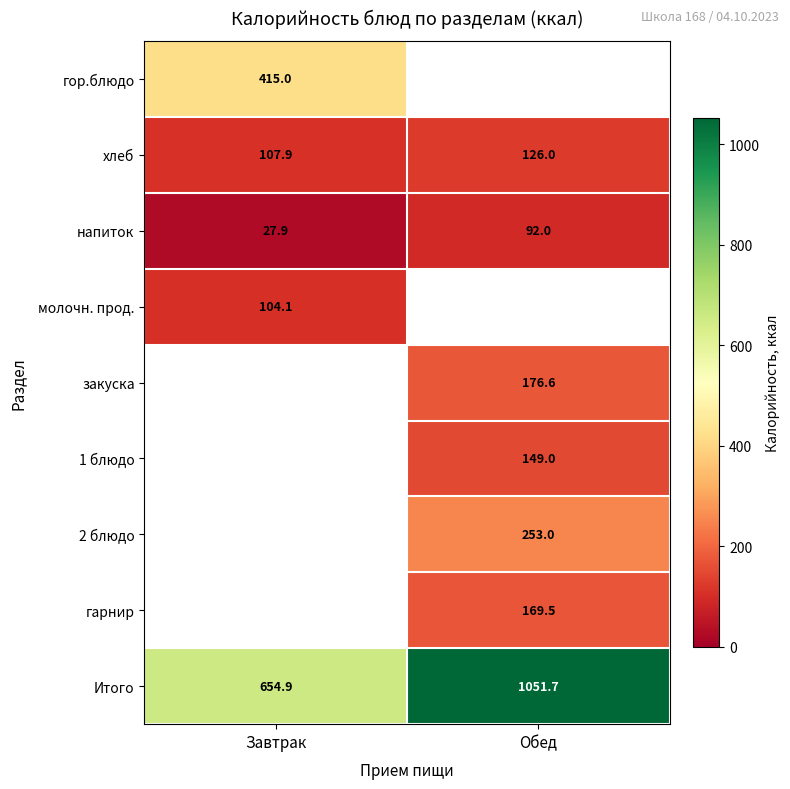

The молочн. прод. series shows 104.1 at Завтрак. True or false?

True